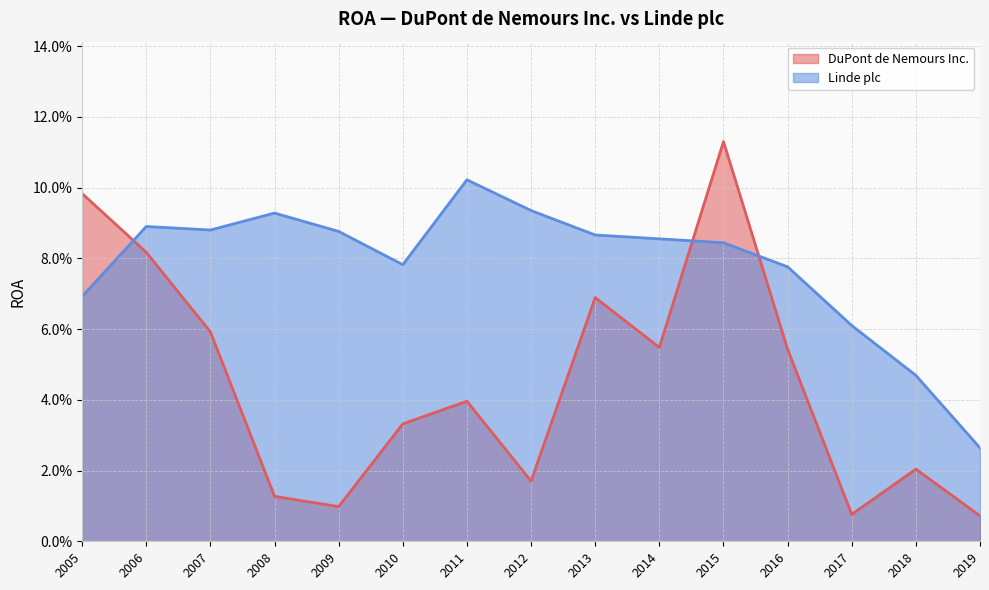

Does the chart display data point markers on the line(s)?

No